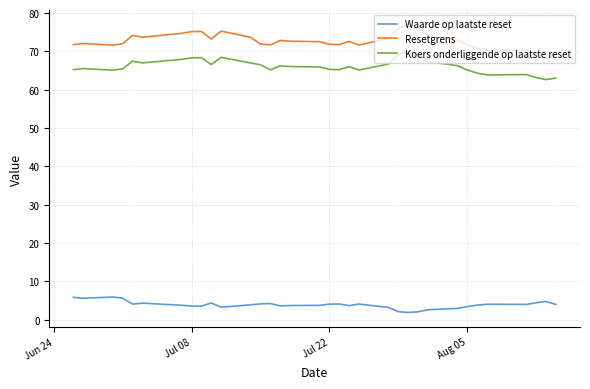

What is the difference between the maximum and minimum values in the Waarde op laatste reset series?

4.0